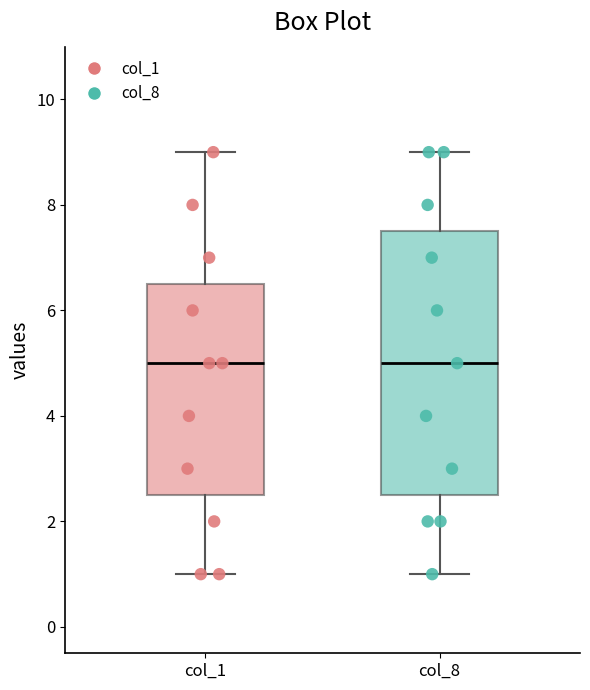

Where does the upper whisker of the box for col_1 end on the y-axis? The values are not printed on the chart, so give them approximately, as read against the axis.

9.0